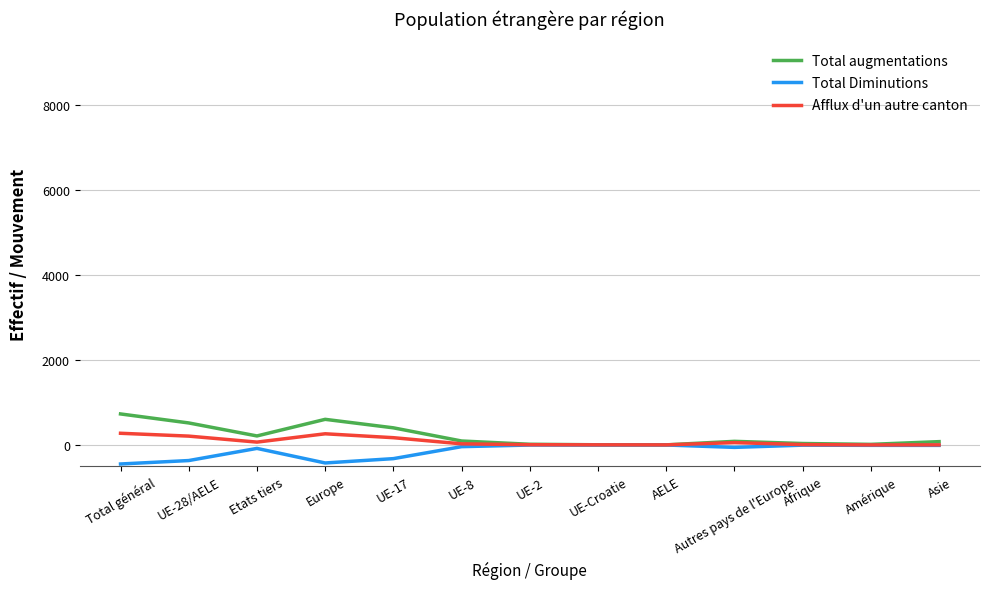

What is the difference between the highest and lowest values at Europe?

1027